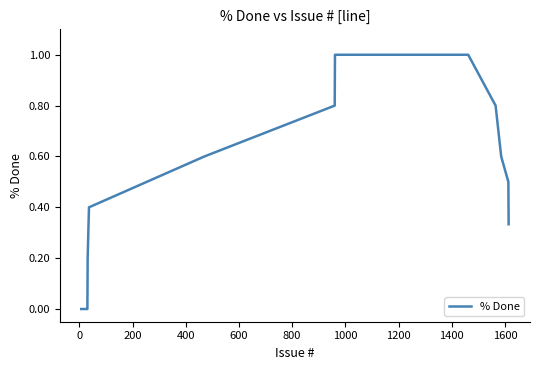

What is the difference between the maximum and minimum values?

1.0